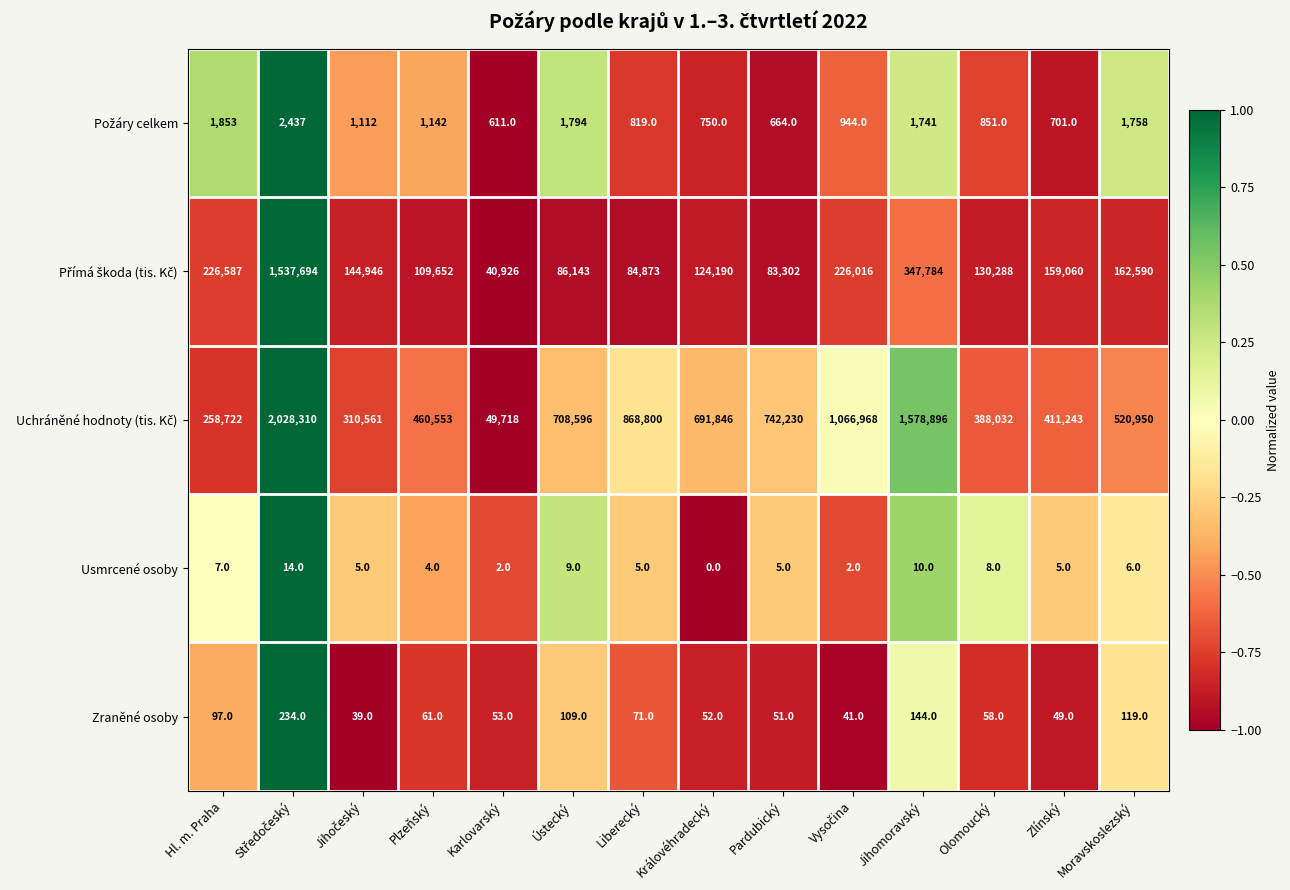

What value does the Usmrcené osoby series have at Ústecký?

9